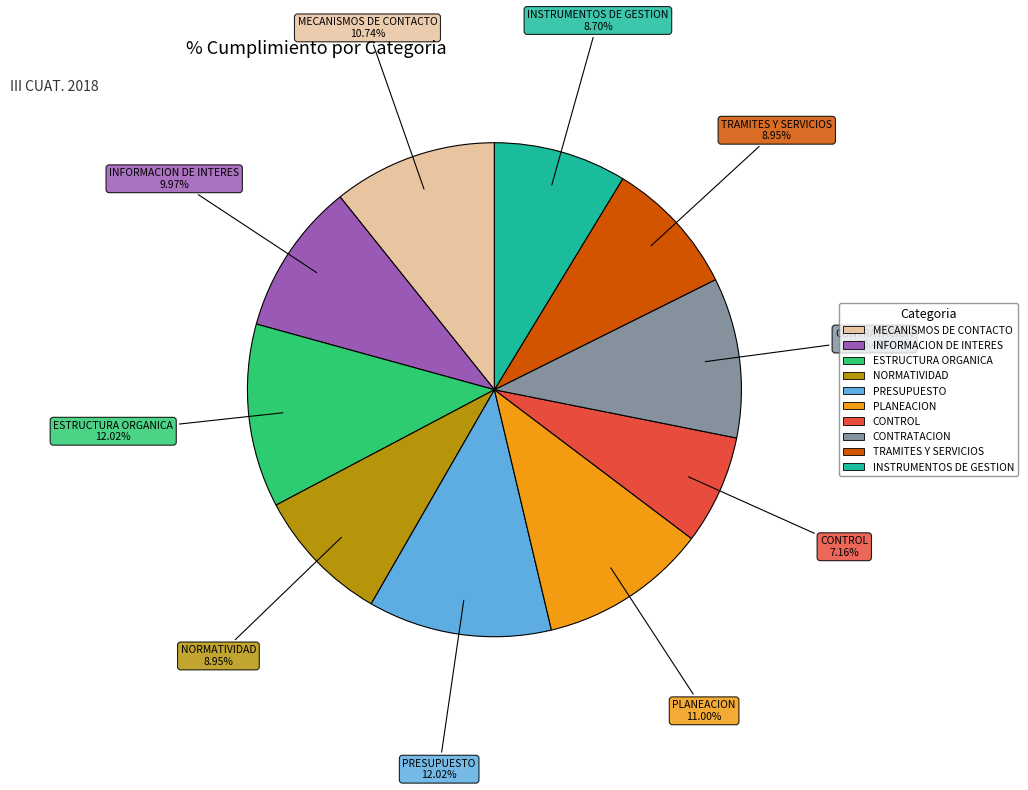

Combined, what portion of the pie is CONTRATACION and ESTRUCTURA ORGANICA?

22.5%